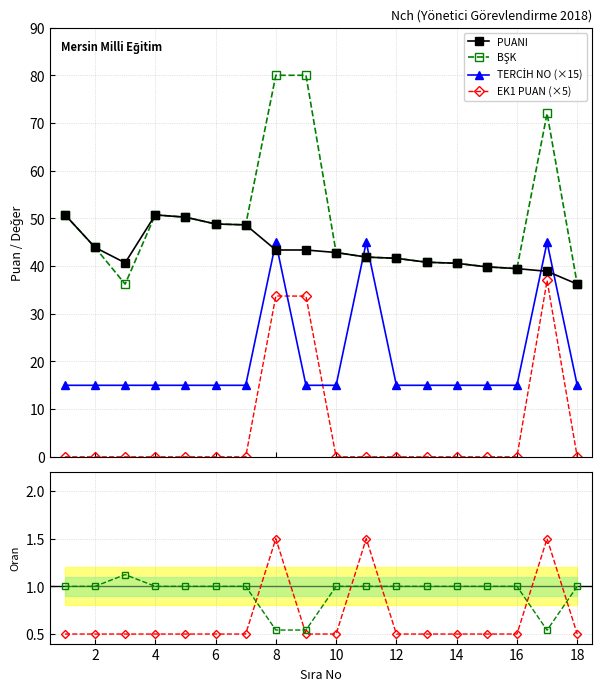

What is the value of the PUANI point at the 8th from the left?

43.4